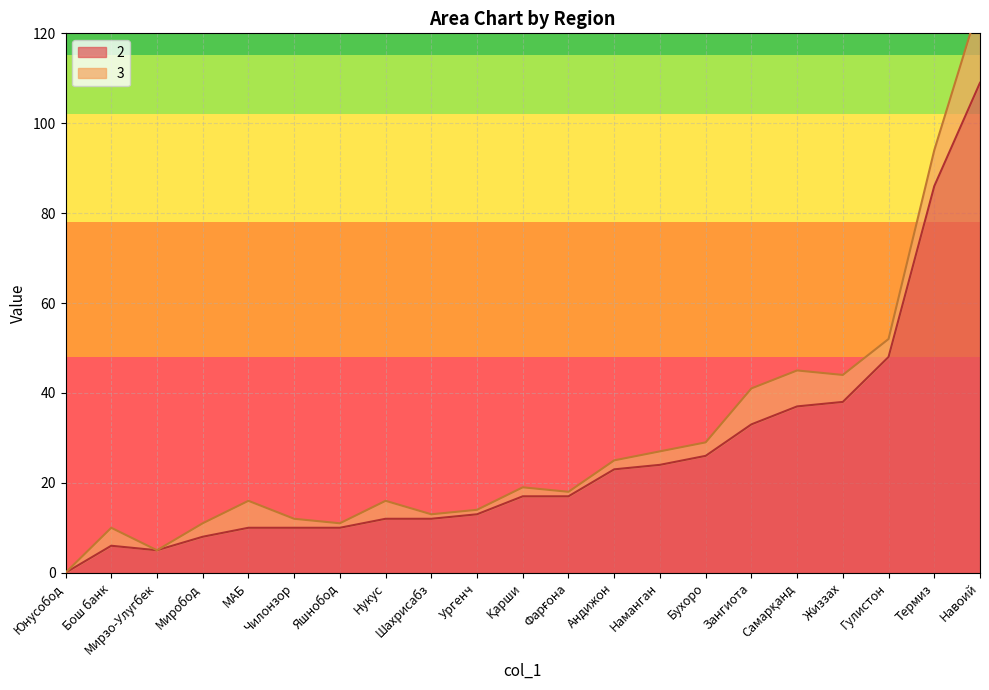

What is the label of the 5th point from the right?

Самарқанд